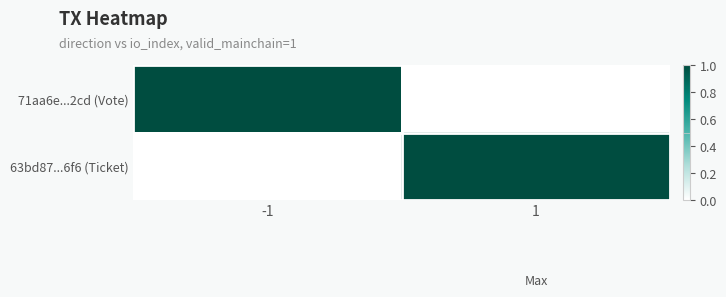

Which series has the largest range (max minus min)?

71aa6e...2cd (Vote)